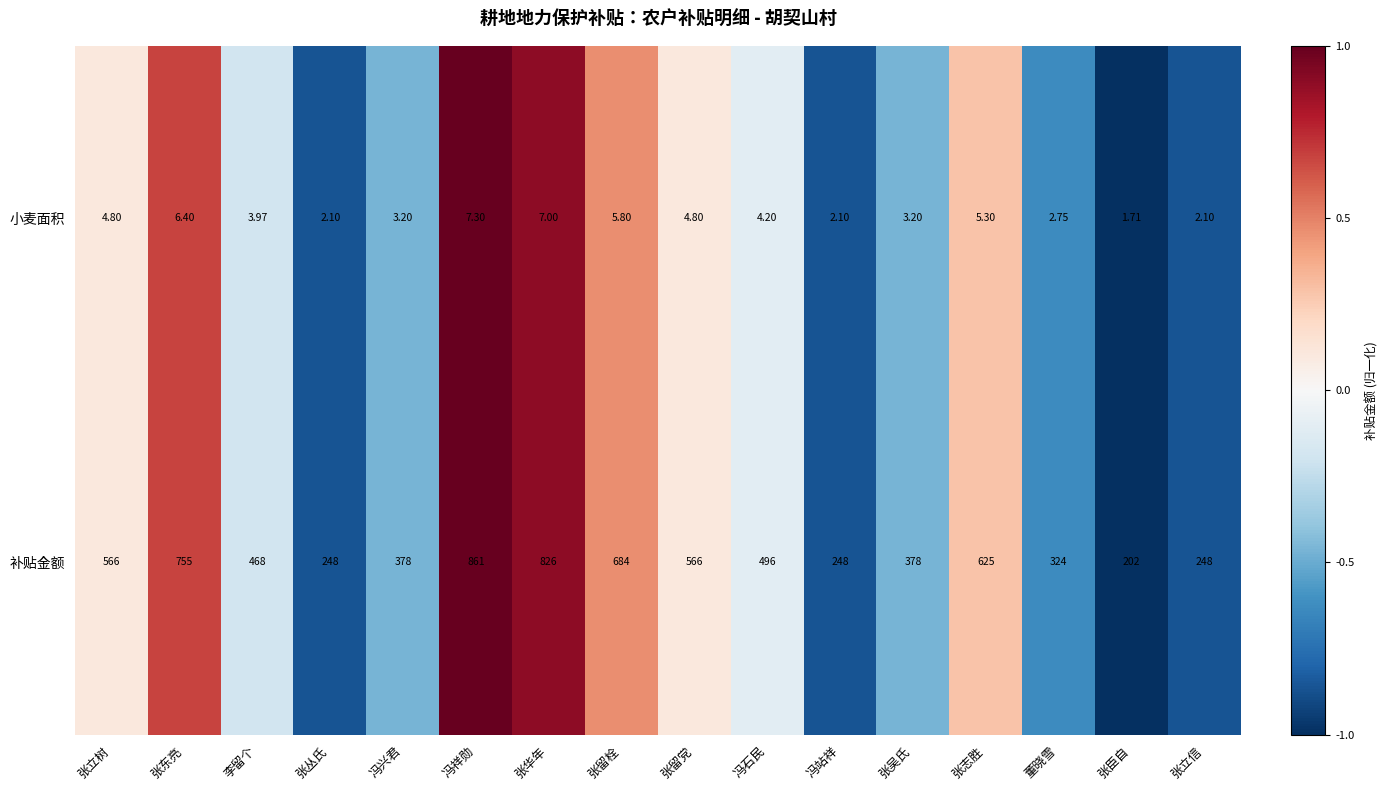

Rank the series by their average value, from highest to lowest.

补贴金额, 小麦面积